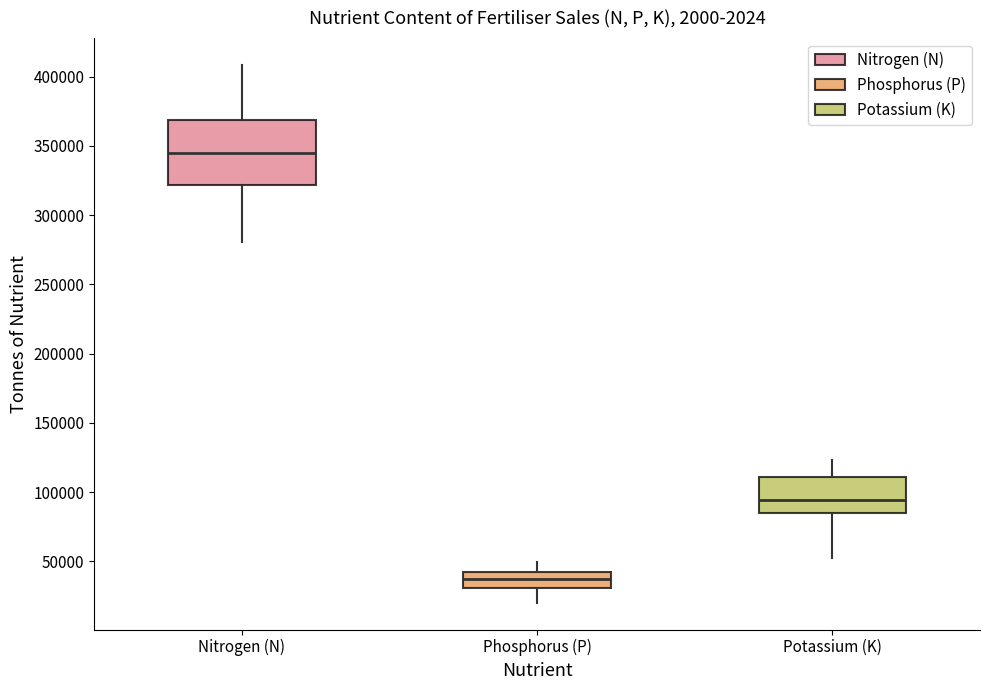

Reading left to right, read every box against the y-axis: the position of its median line, the range the box covers, and the ends of its whiskers. The values are not printed on the chart, so give them approximately, as read against the axis.

Nitrogen (N): median 345000, box 320000 to 370000, whiskers 280000 to 410000
Phosphorus (P): median 35000, box 30000 to 45000, whiskers 20000 to 50000
Potassium (K): median 95000, box 85000 to 110000, whiskers 50000 to 125000